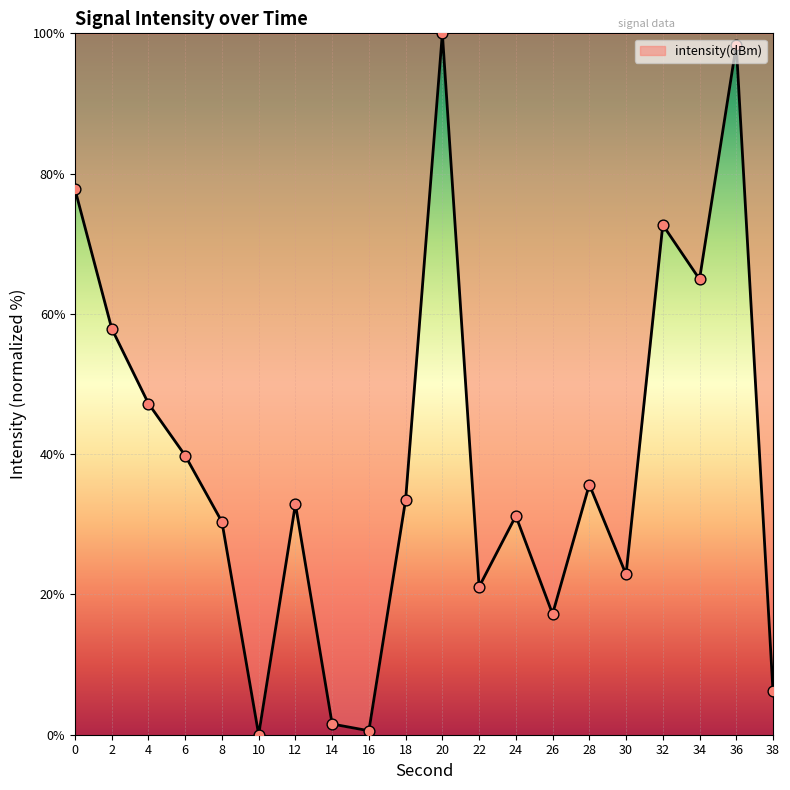

What is the change in value from 4 to 22?

-26.1